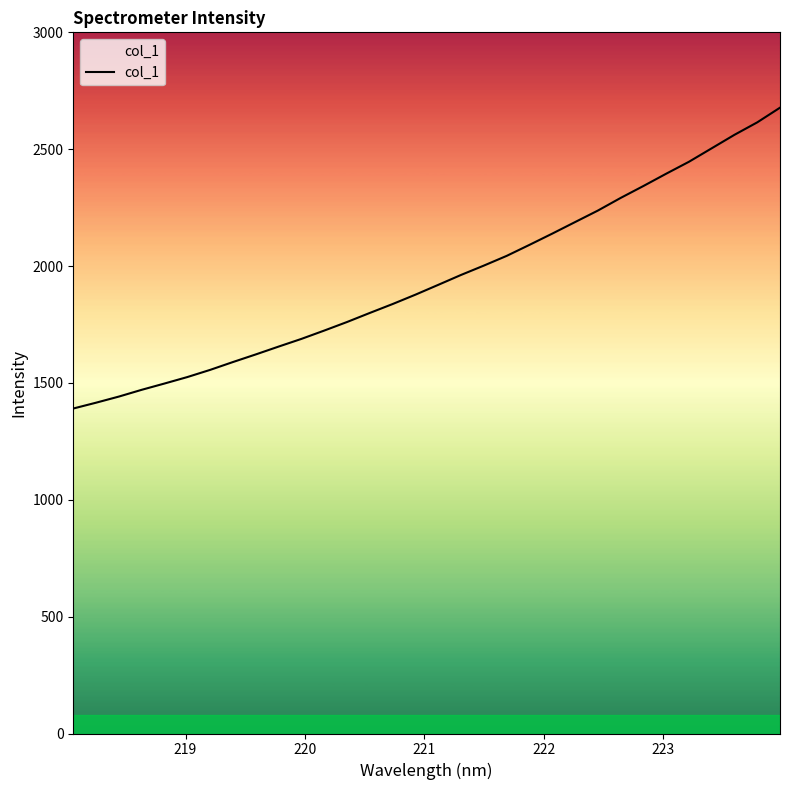

What is the minimum value shown in the chart?

1390.5